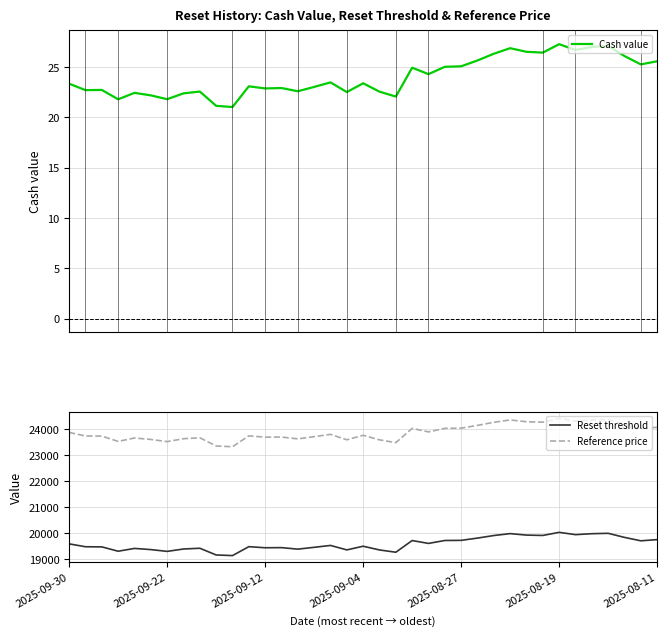

What is the sum of the Reference price values at 26 and 32?

48632.4